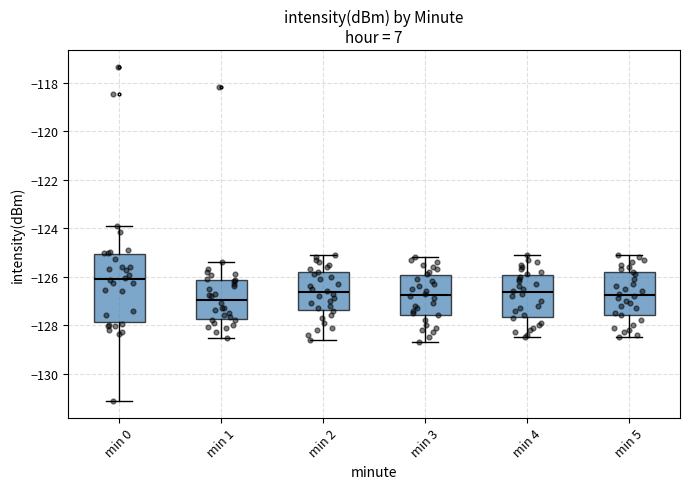

Where does the upper whisker of the box for min 5 end on the y-axis? The values are not printed on the chart, so give them approximately, as read against the axis.

-125.0